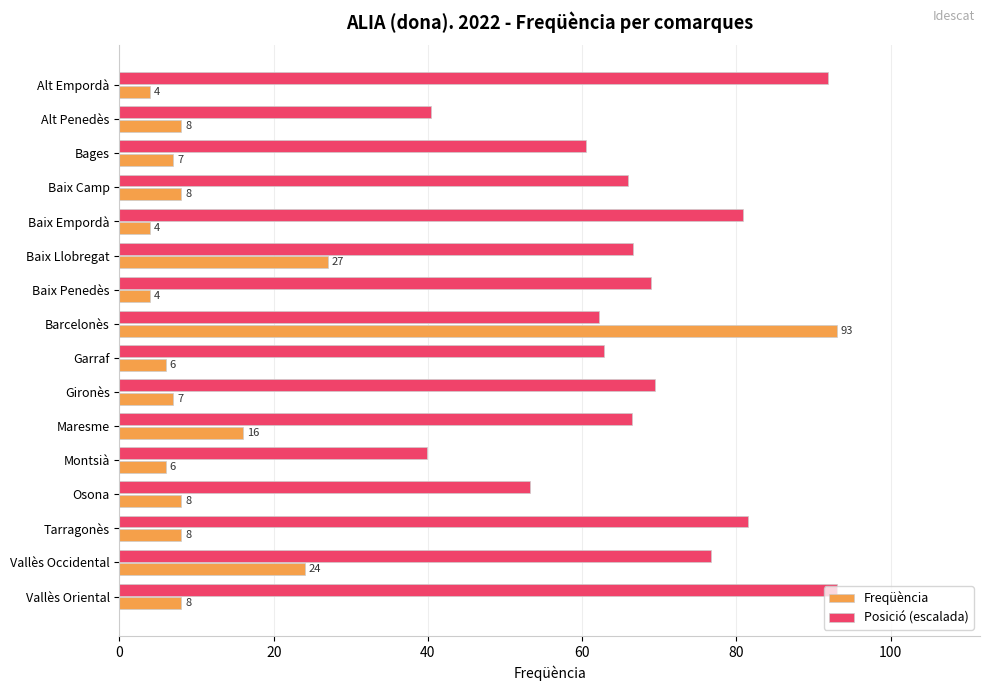

At how many categories does at least one series exceed 87?

3